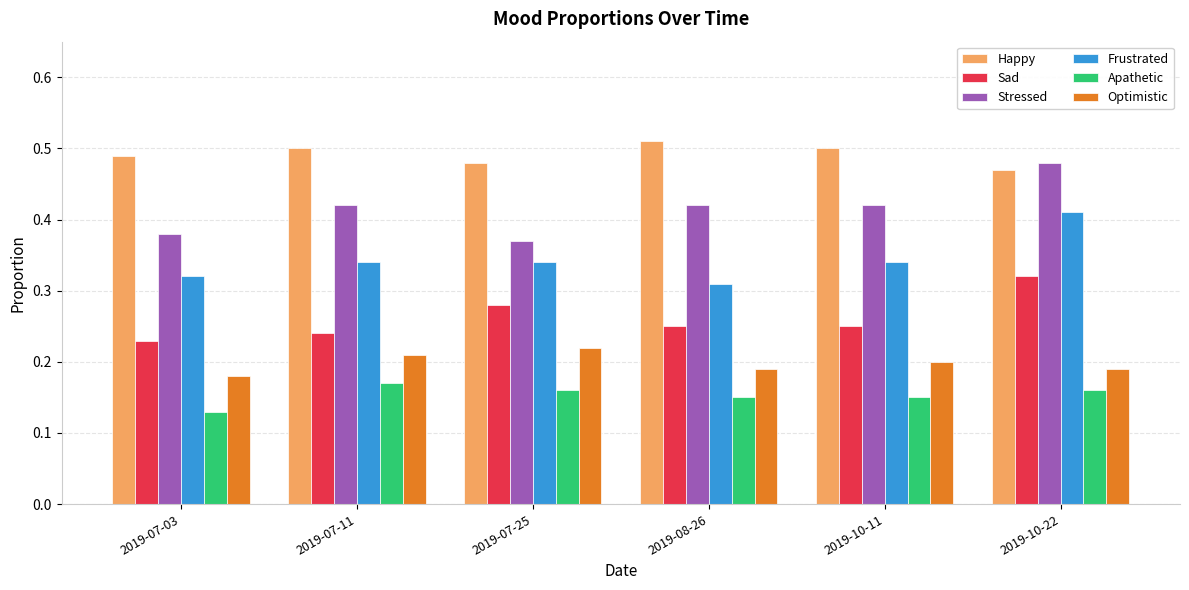

How many bars are there in total?

36